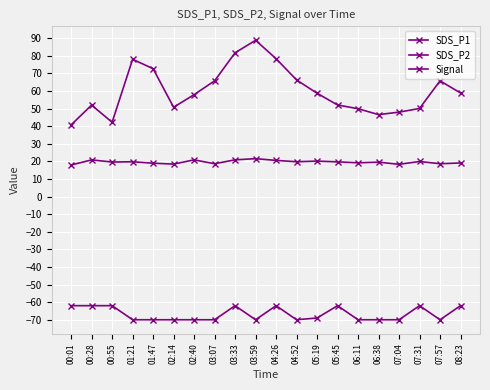

What is the minimum value shown in the chart?

-70.0